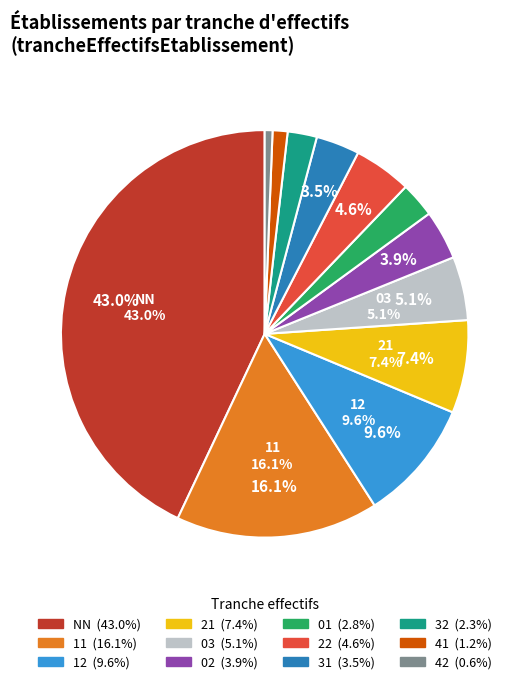

Is it true that 12 is 10% of the pie?

True